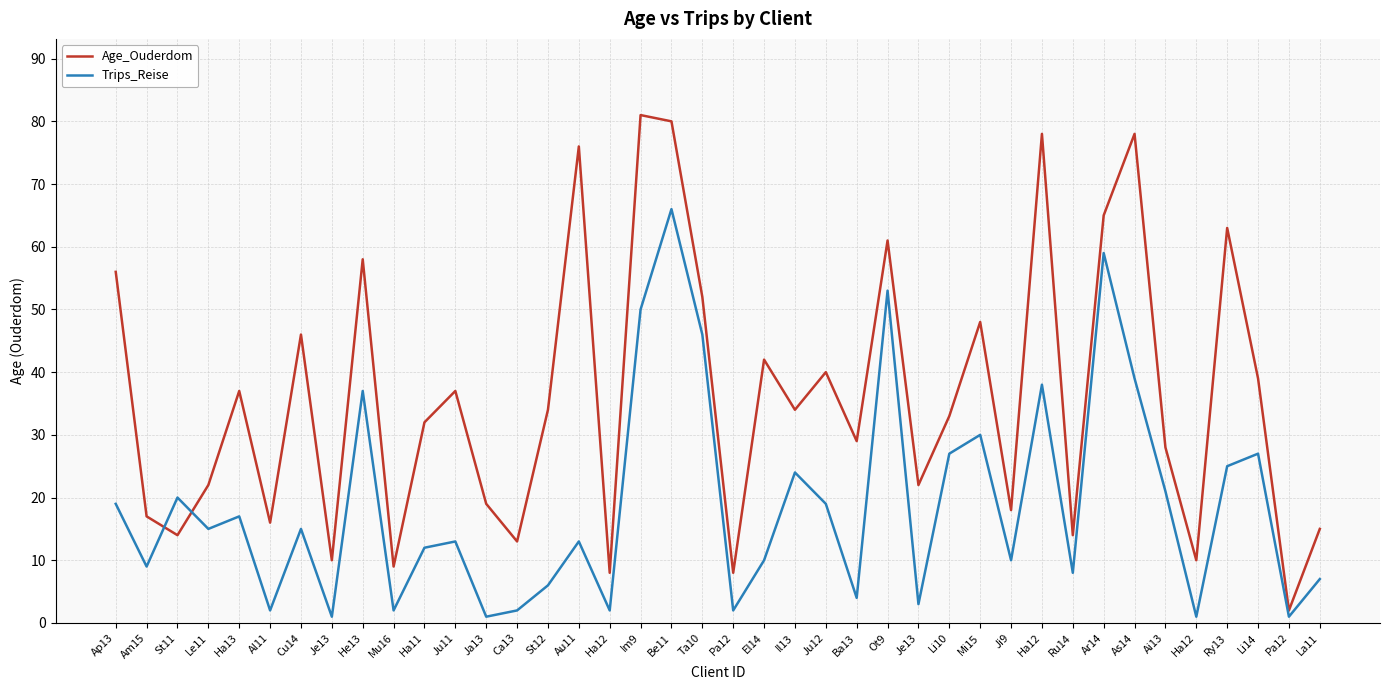

Reading right to left, list all the values displayed in this chart.

Age_Ouderdom: La11=15	Pa12=2	Li14=39	Ry13=63	Ha12=10	Ai13=28	As14=78	Ar14=65	Ru14=14	Ha12=78	Ji9=18	Mi15=48	Li10=33	Je13=22	Ot9=61	Ba13=29	Ju12=40	Il13=34	El14=42	Pa12=8	Ta10=52	Be11=80	Im9=81	Ha12=8	Au11=76	St12=34	Ca13=13	Ja13=19	Ju11=37	Ha11=32	Mu16=9	He13=58	Je13=10	Cu14=46	Al11=16	Ha13=37	Le11=22	St11=14	Am15=17	Ap13=56
Trips_Reise: La11=7	Pa12=1	Li14=27	Ry13=25	Ha12=1	Ai13=21	As14=39	Ar14=59	Ru14=8	Ha12=38	Ji9=10	Mi15=30	Li10=27	Je13=3	Ot9=53	Ba13=4	Ju12=19	Il13=24	El14=10	Pa12=2	Ta10=46	Be11=66	Im9=50	Ha12=2	Au11=13	St12=6	Ca13=2	Ja13=1	Ju11=13	Ha11=12	Mu16=2	He13=37	Je13=1	Cu14=15	Al11=2	Ha13=17	Le11=15	St11=20	Am15=9	Ap13=19